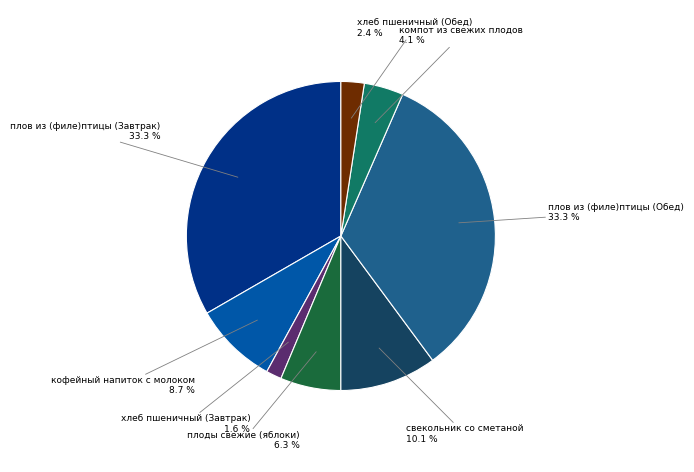

Does any single category account for the majority?

No